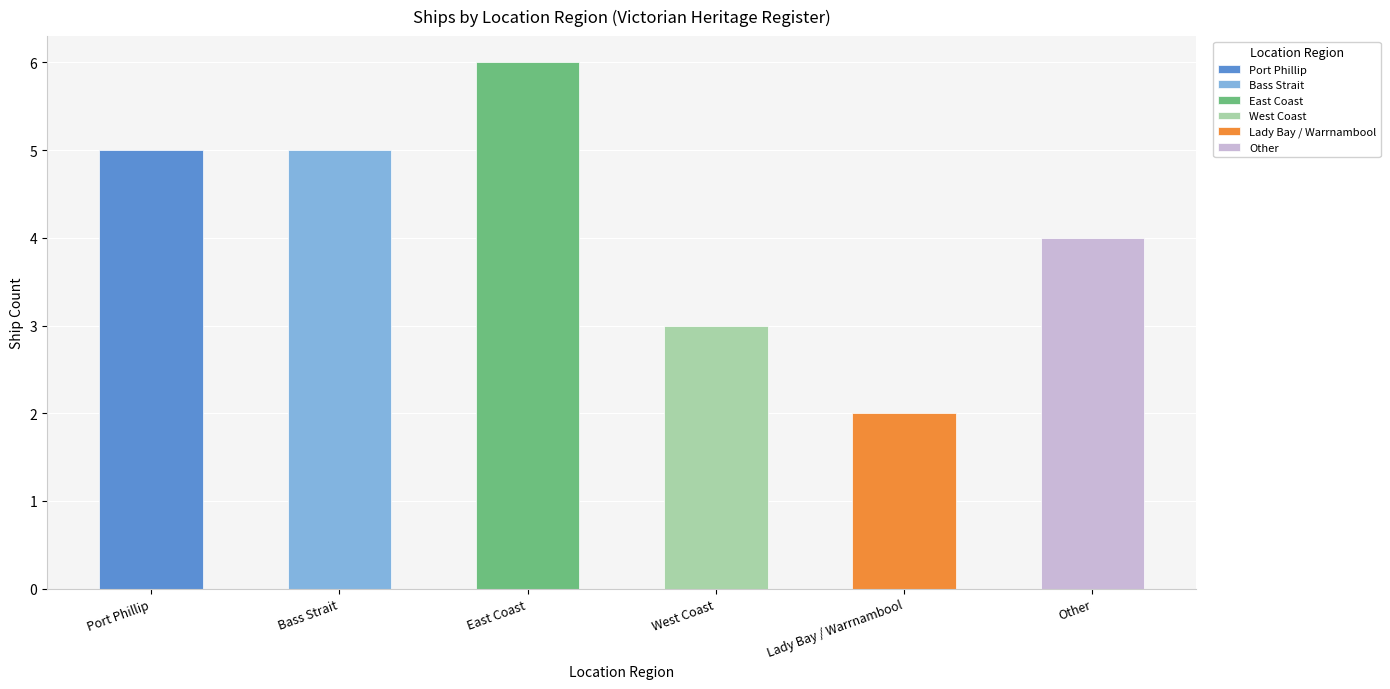

How many categories are shown in the chart?

6